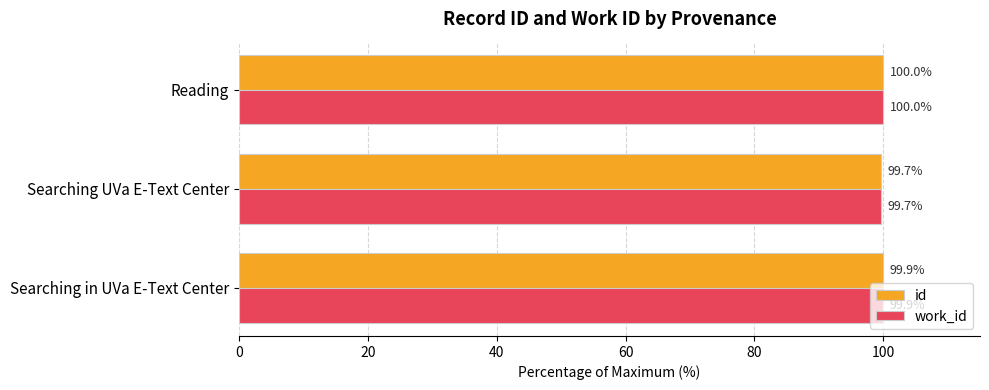

How many id values are between 99 and 100?

3